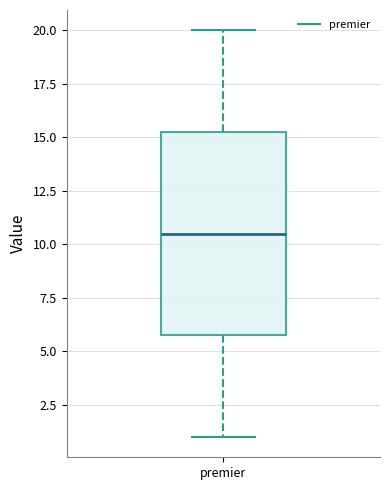

Where does the median line of the box for premier sit on the y-axis? The values are not printed on the chart, so give them approximately, as read against the axis.

10.5